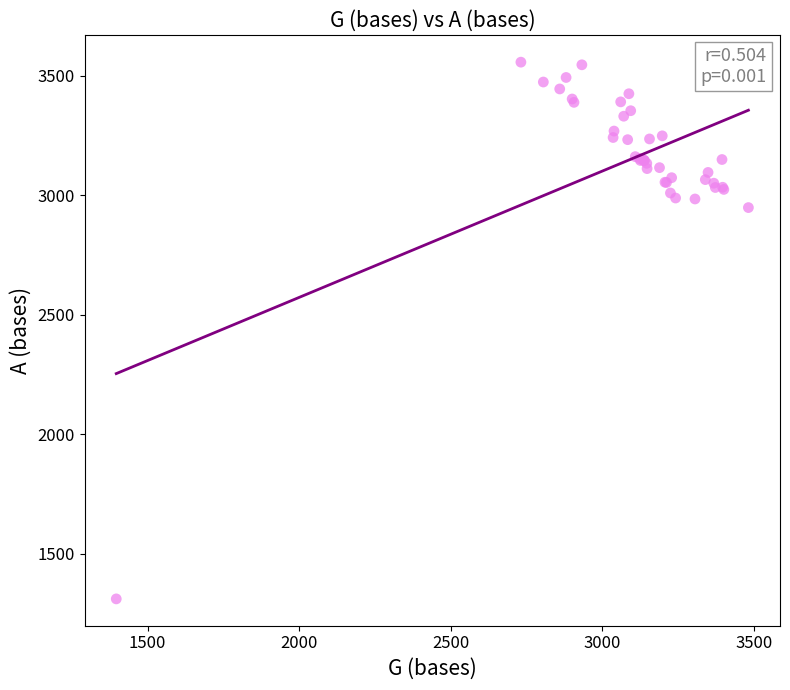

What Y value in the scatter plot is closest to 2434?

2948